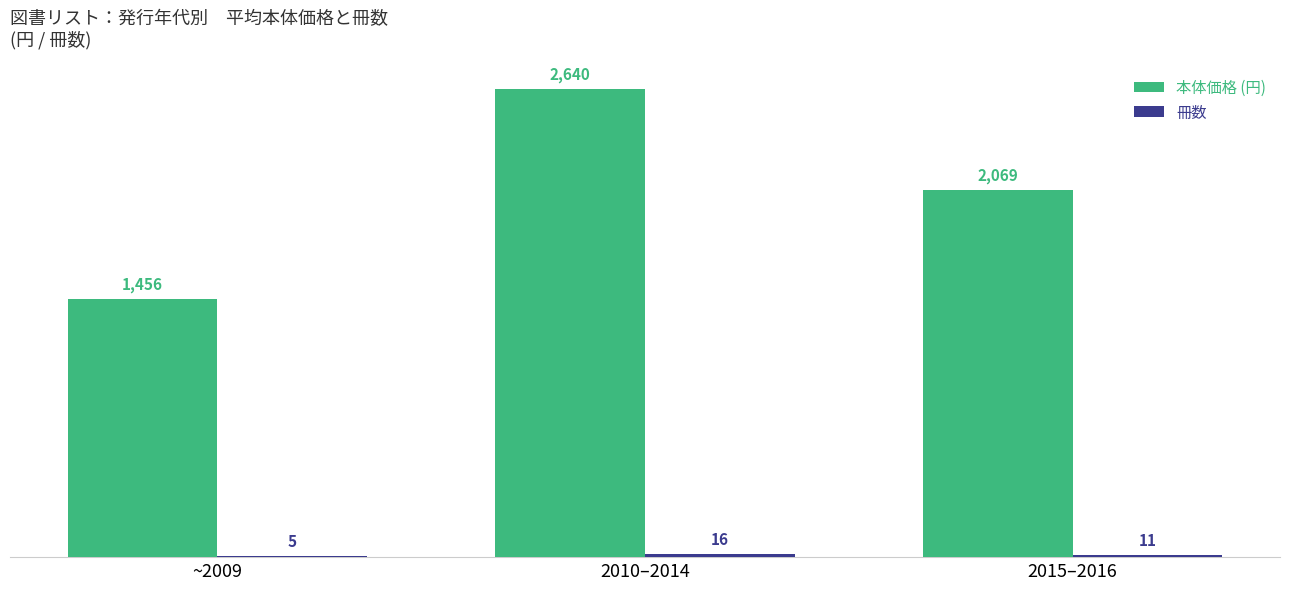

The value of 本体価格 (円) at 2015–2016 is 2069. True or false?

True